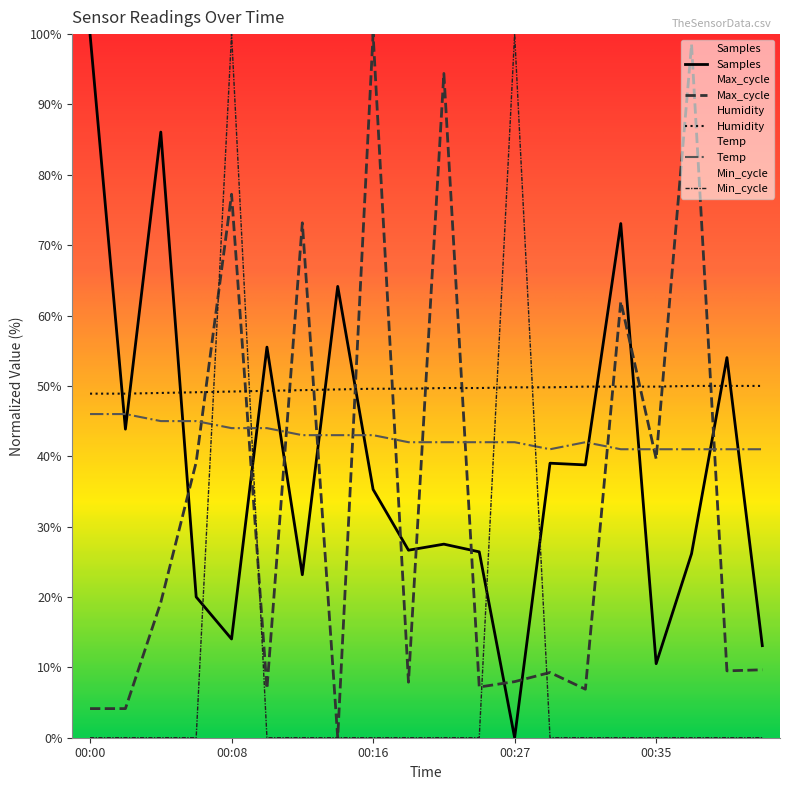

Reading right to left, transcribe all the data shown in this chart.

Temp: 41.0	41.0	41.0	41.0	41.0	42.0	41.0	42.0	42.0	42.0	42.0	43.0	43.0	43.0	44.0	44.0	45.0	45.0	46.0	46.0
Humidity: 50.0	50.0	50.0	49.9	49.9	49.9	49.8	49.8	49.7	49.7	49.6	49.6	49.5	49.4	49.3	49.2	49.1	49.0	48.9	48.9
Min_cycle: 0.0	0.0	0.0	0.0	0.0	0.0	0.0	100.0	0.0	0.0	0.0	0.0	0.0	0.0	0.0	100.0	0.0	0.0	0.0	0.0
Max_cycle: 9.7	9.5	98.5	39.6	62.0	6.9	9.3	8.0	7.2	94.4	7.9	100.0	0.0	73.2	7.0	77.2	39.2	19.2	4.1	4.1
Samples: 13.1	54.0	26.1	10.5	73.1	38.8	39.0	0.0	26.4	27.5	26.7	35.3	64.1	23.2	55.5	14.0	20.0	86.1	43.9	100.0